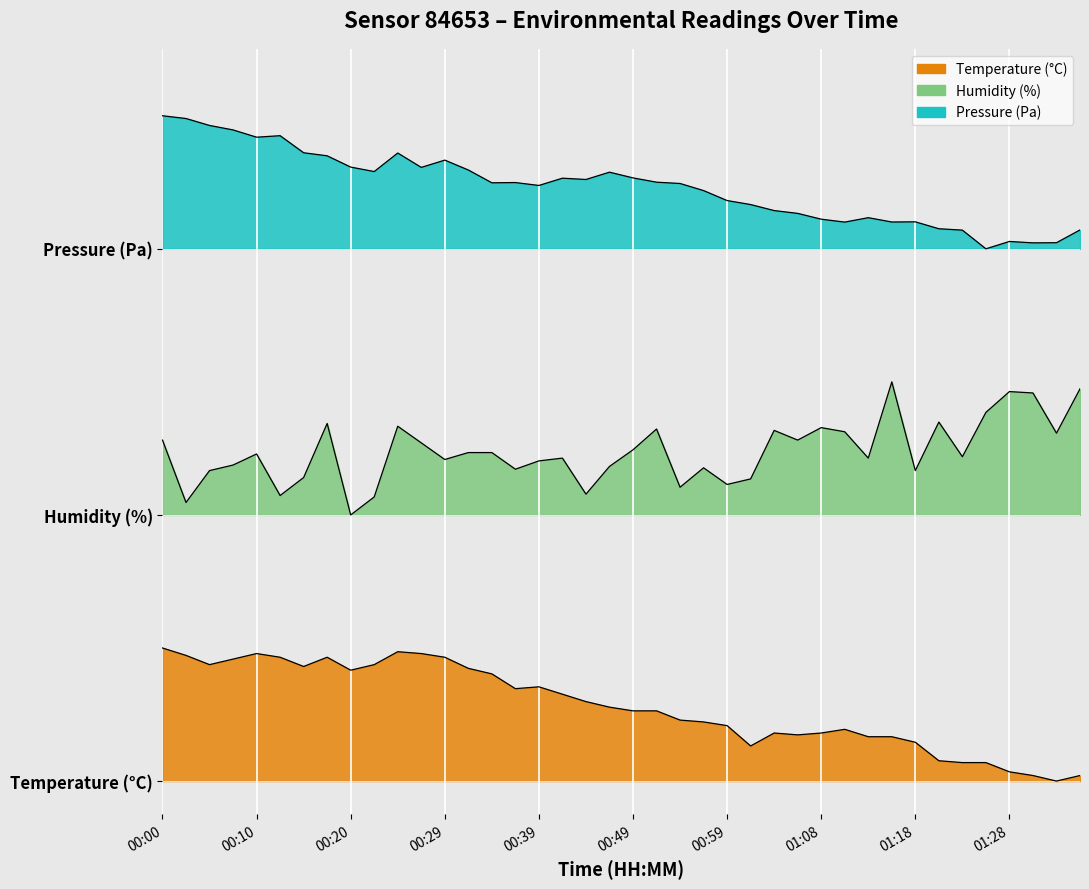

How many lines are shown in the chart?

3